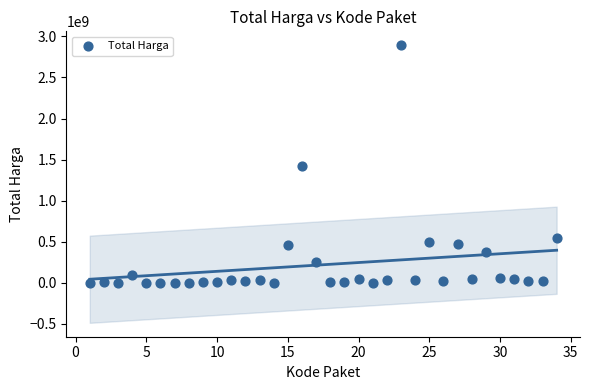

What is the range of X values (max minus min)?

33